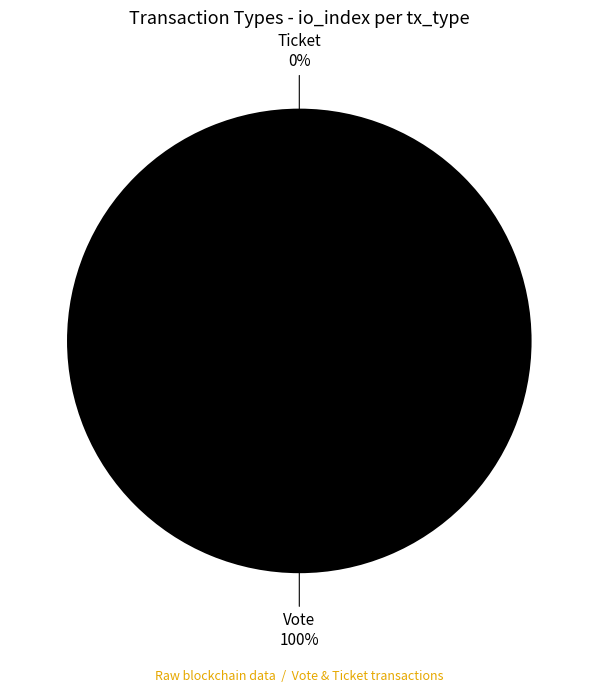

What is the majority slice?

Vote